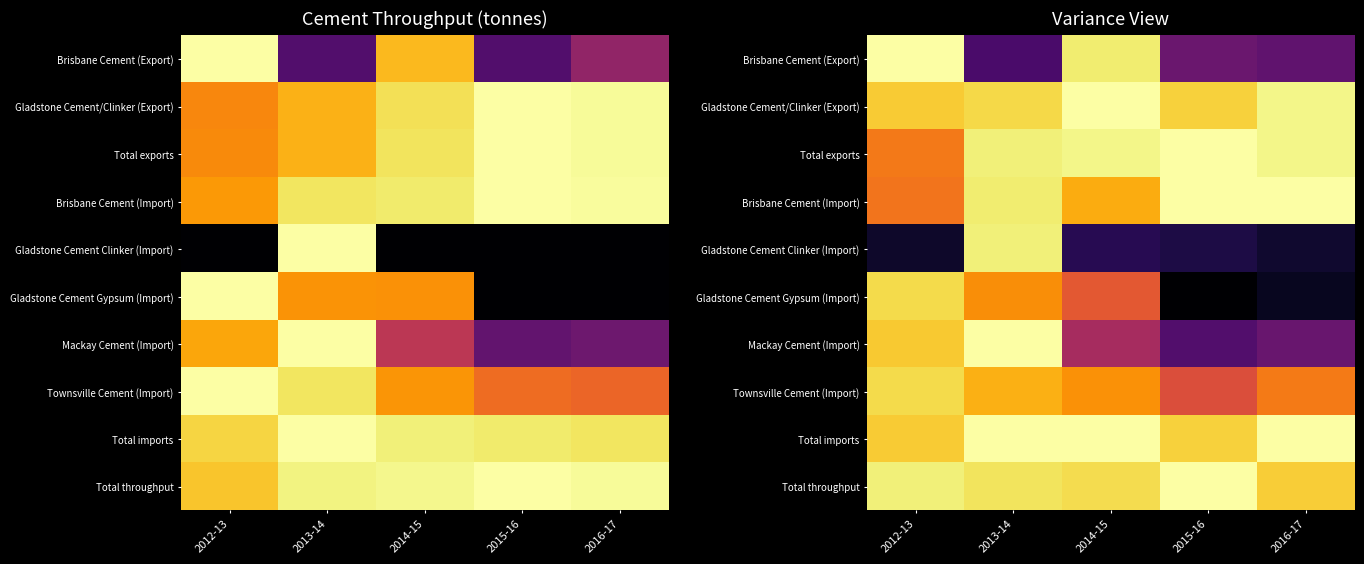

At which category is the sum across all series the highest?

2013-14